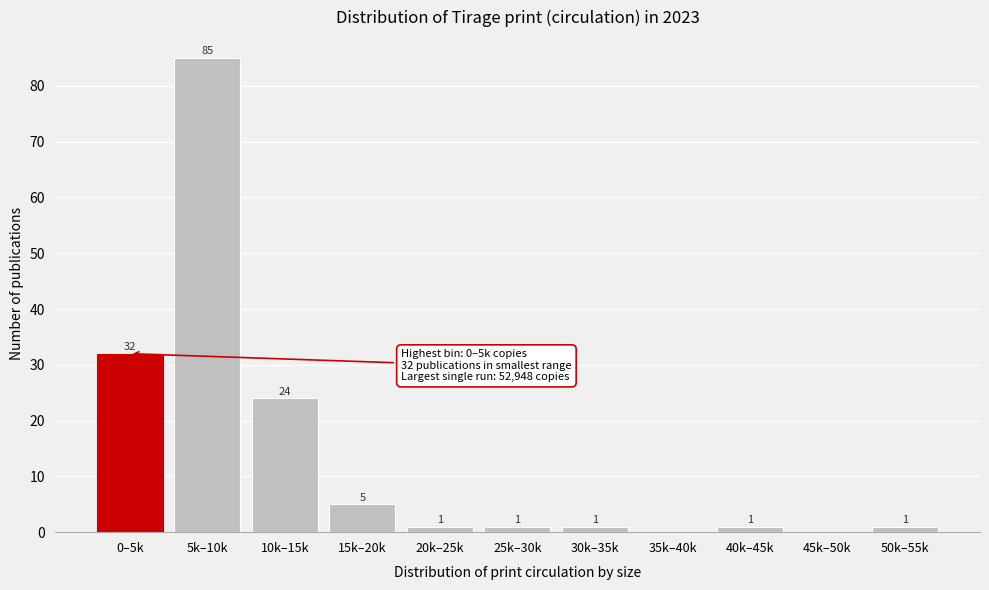

Reading right to left, transcribe all the data shown in this chart.

50k–55k=1	45k–50k=0	40k–45k=1	35k–40k=0	30k–35k=1	25k–30k=1	20k–25k=1	15k–20k=5	10k–15k=24	5k–10k=85	0–5k=32